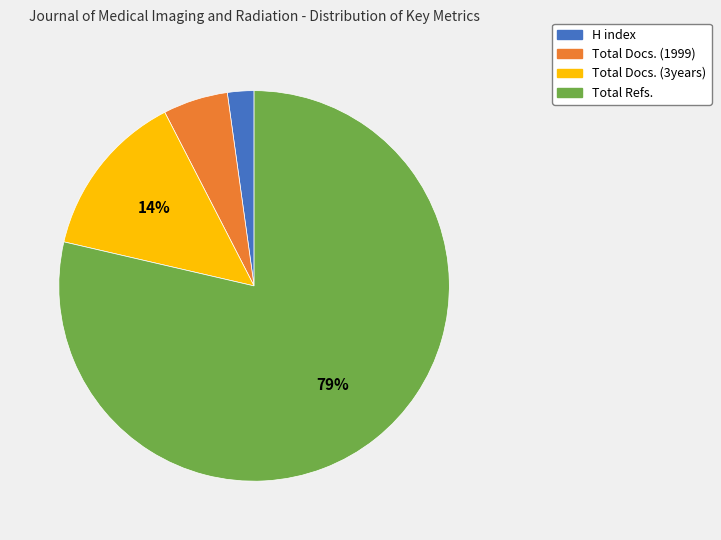

How many slices are in this pie chart?

4